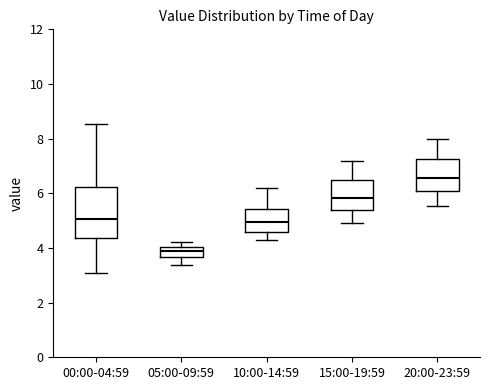

Comparing the boxes themselves (not the whiskers), which one is the tallest?

00:00-04:59